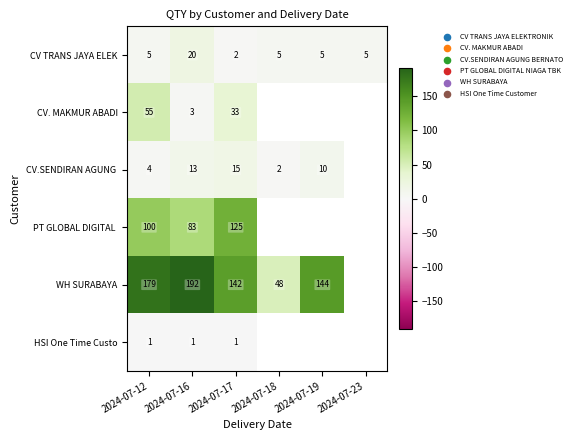

At which category is the sum across all series the highest?

2024-07-12